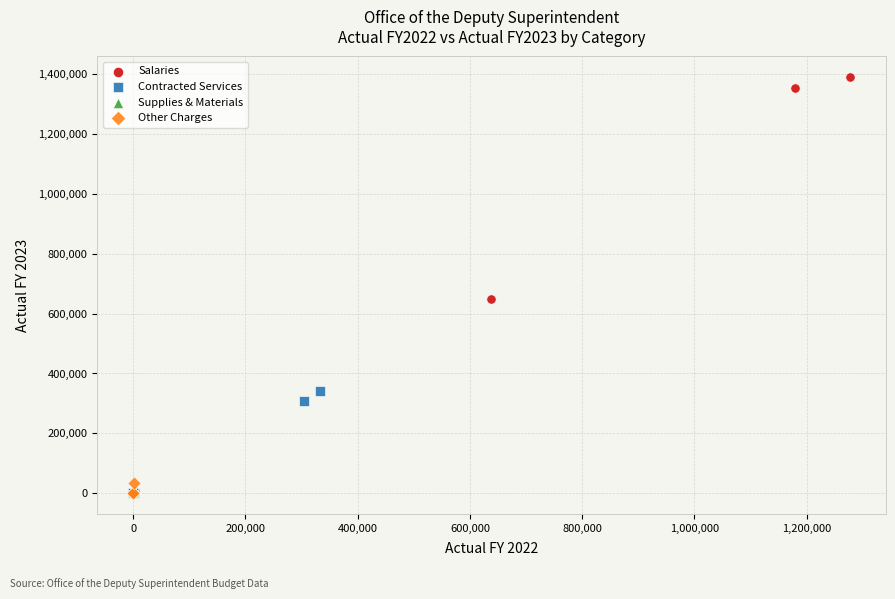

Which series has the largest Y range (max minus min)?

Salaries